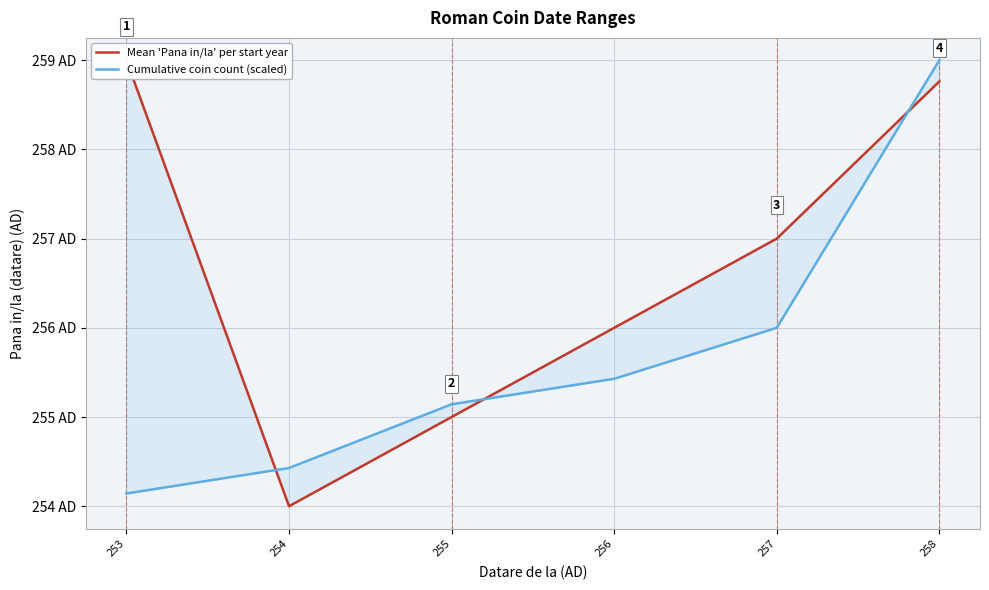

True or false: Mean 'Pana in/la' per start year and Cumulative coin count (scaled) cross at least once.

True